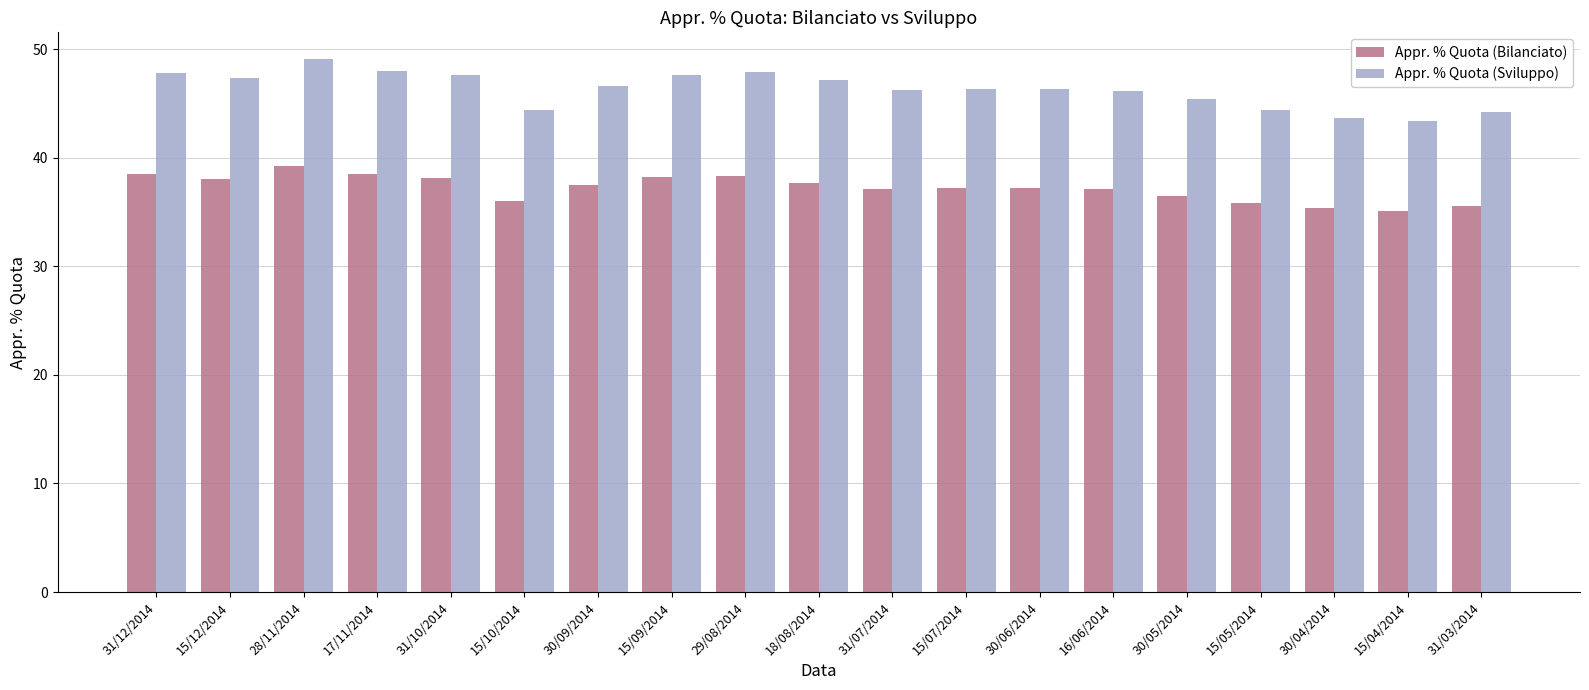

List the series in order of their peak value, highest first.

Appr. % Quota (Sviluppo), Appr. % Quota (Bilanciato)